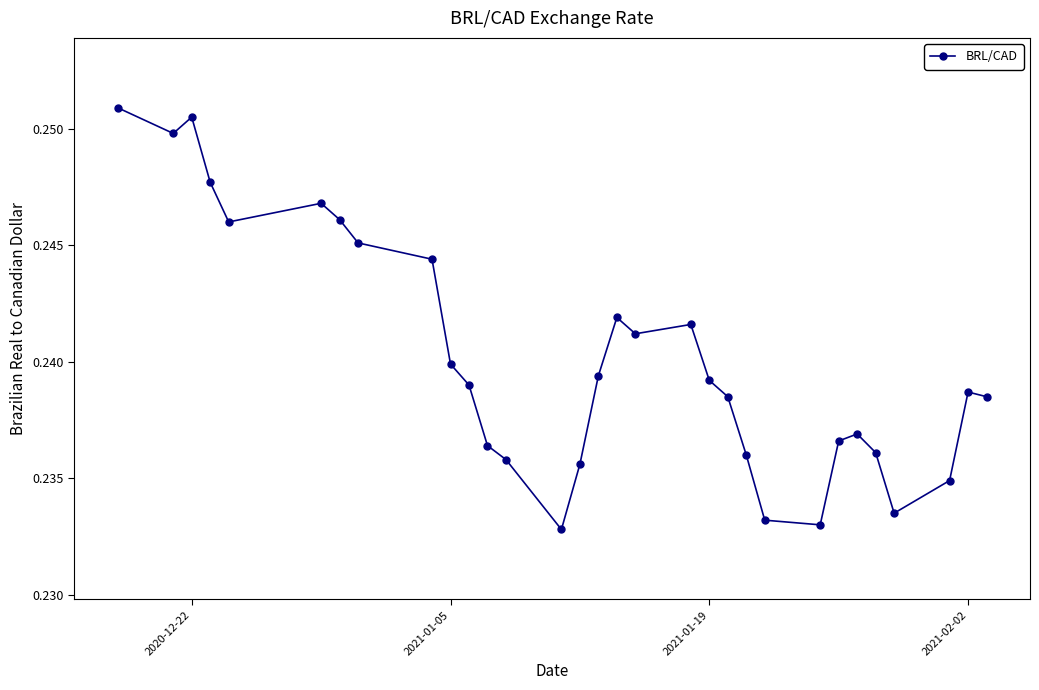

Where is the first local maximum?

2020-12-22